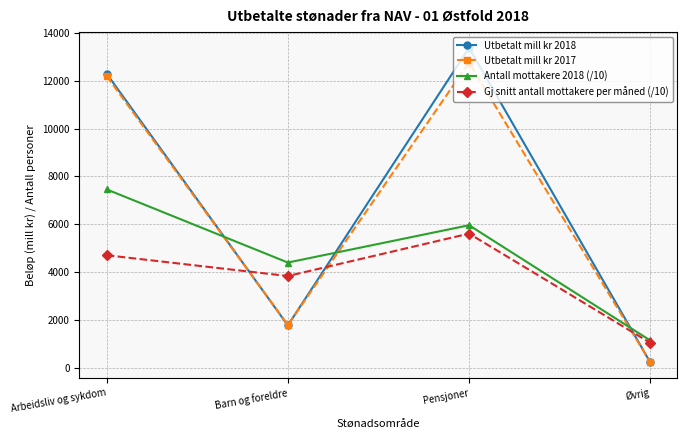

At which label does Utbetalt mill kr 2017 first exceed 12200?

Arbeidsliv og sykdom